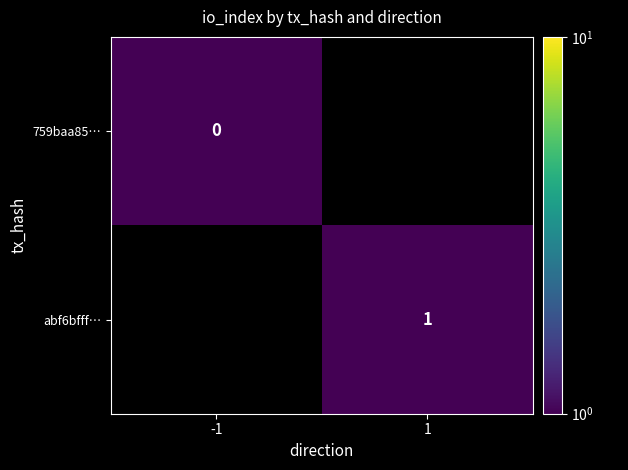

True or false: abf6bfff… has a value of 1.3 at 1.

False